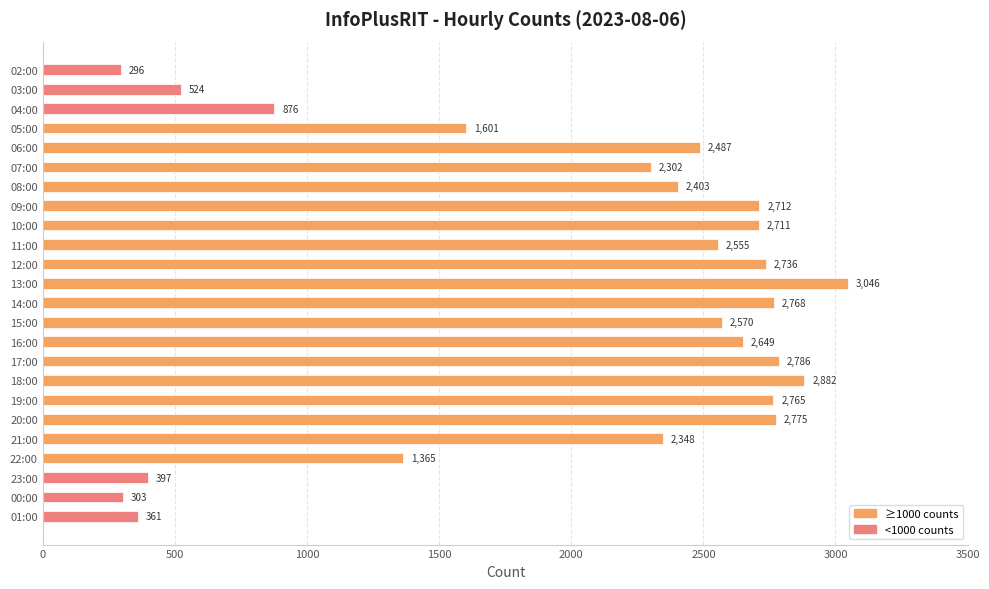

The chart shows a value of 1321 at 04:00. True or false?

False